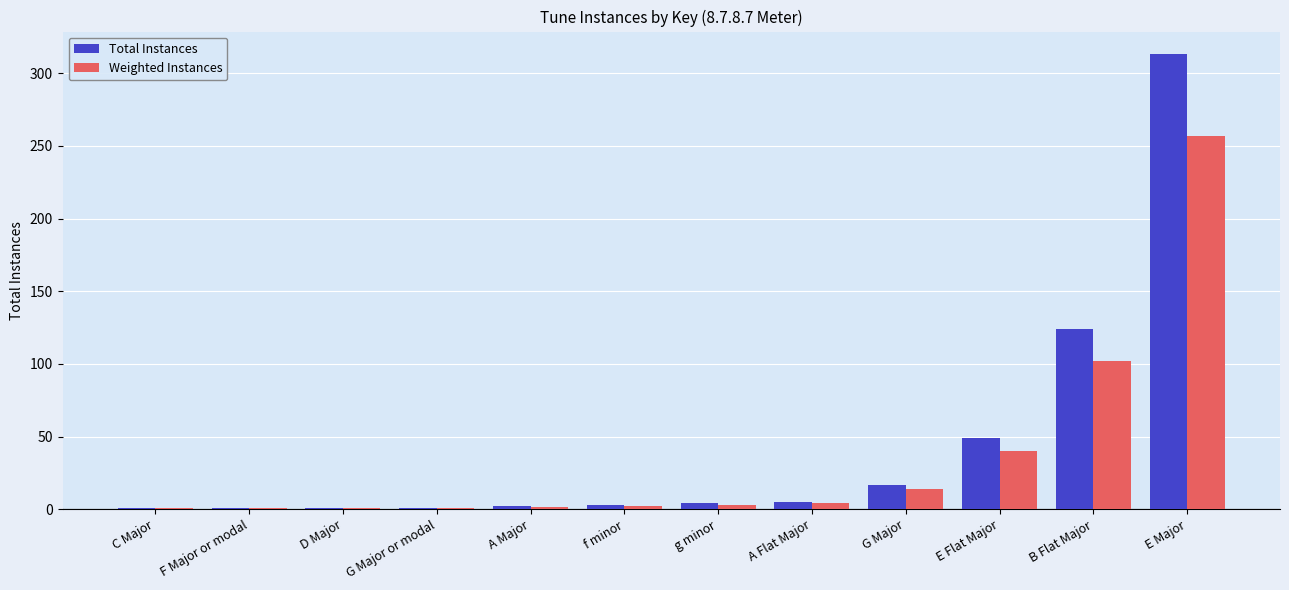

Is it true that Total Instances equals 74.1 at E Flat Major?

False